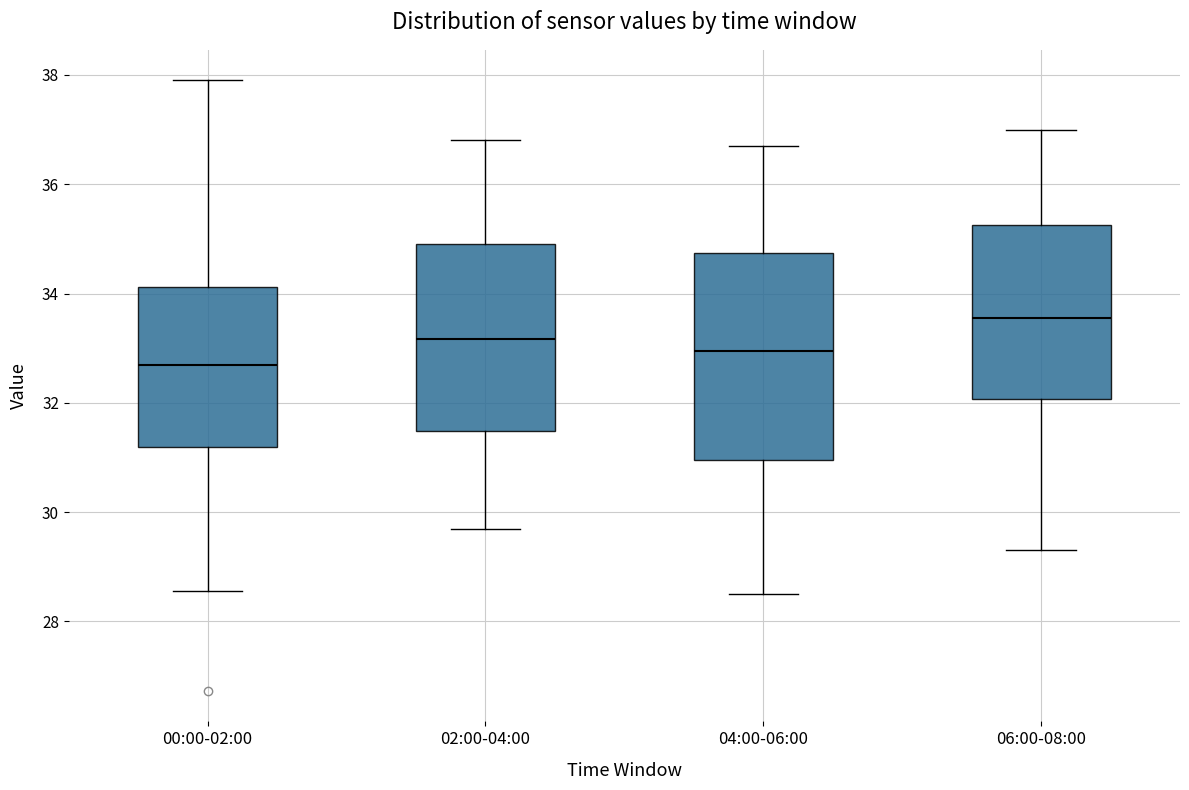

Where does the lower whisker of the box for 00:00-02:00 end on the y-axis? The values are not printed on the chart, so give them approximately, as read against the axis.

28.6